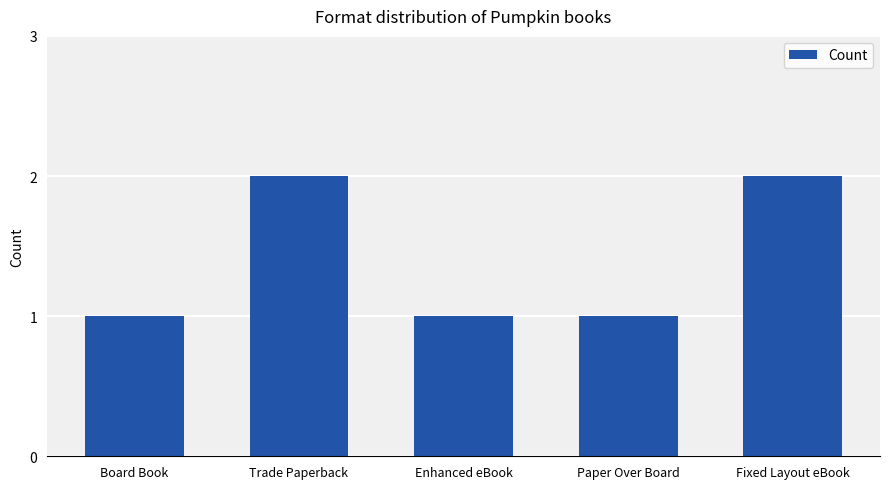

How many bars are there in total?

5